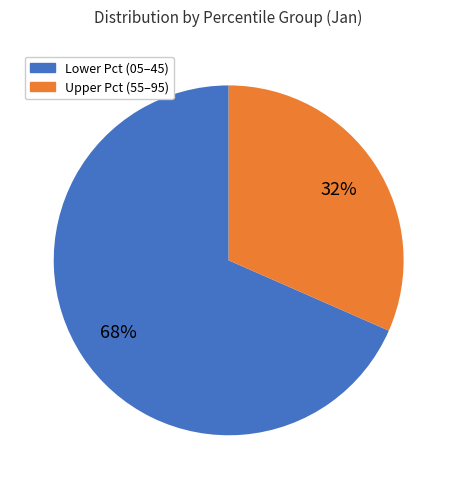

To the nearest percent, what is the average slice percentage?

50%